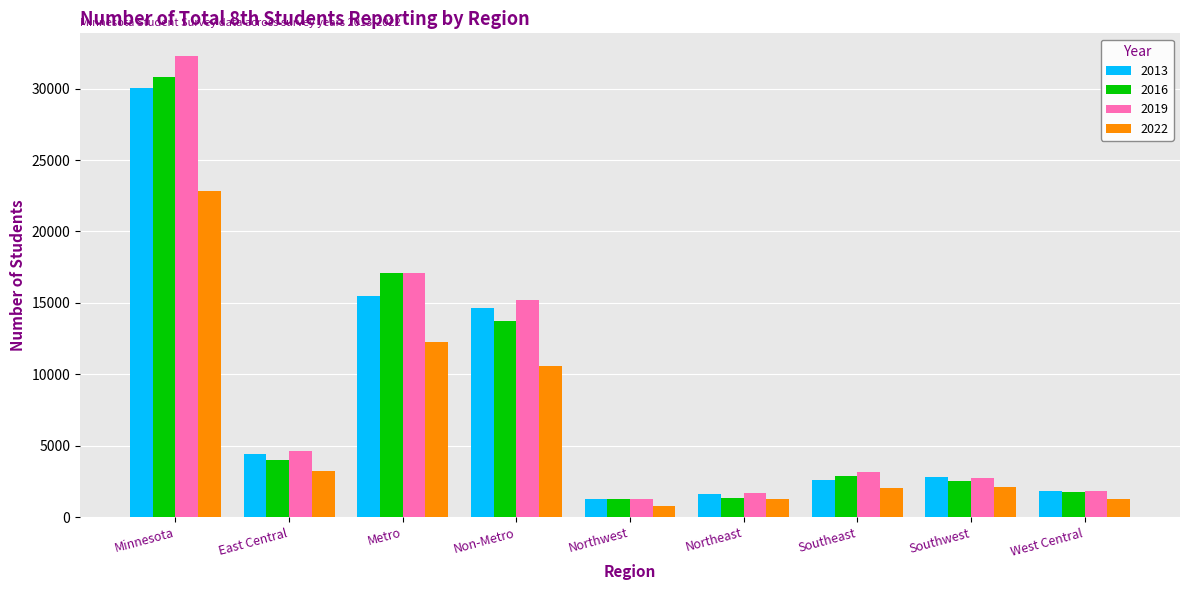

True or false: 2019 has a value of 5397 at Southeast.

False